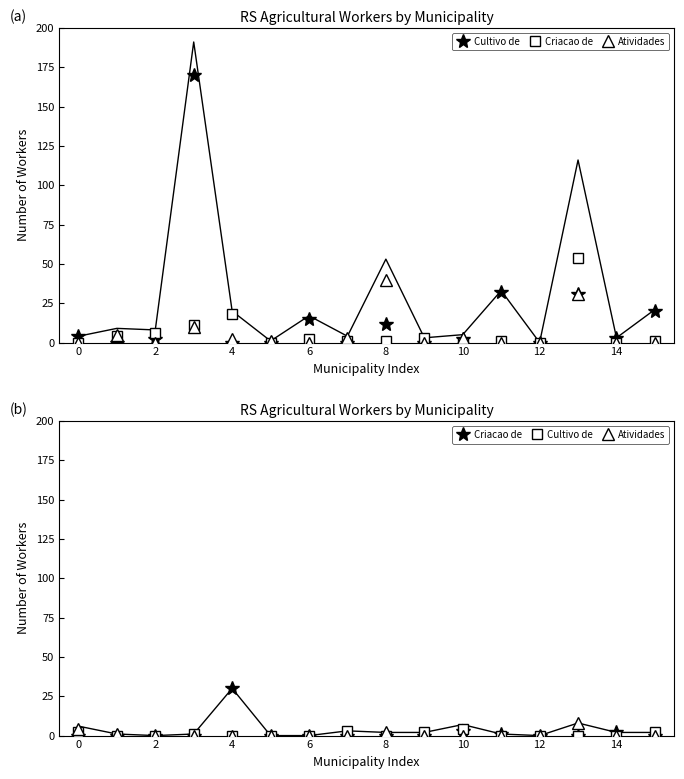

How many lines are shown in the chart?

6